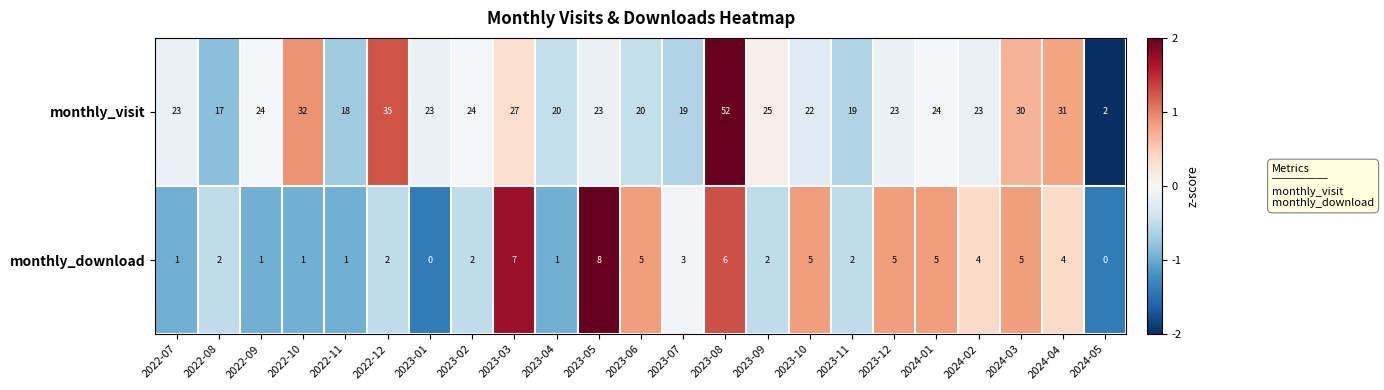

Which series has the widest spread of values?

monthly_visit